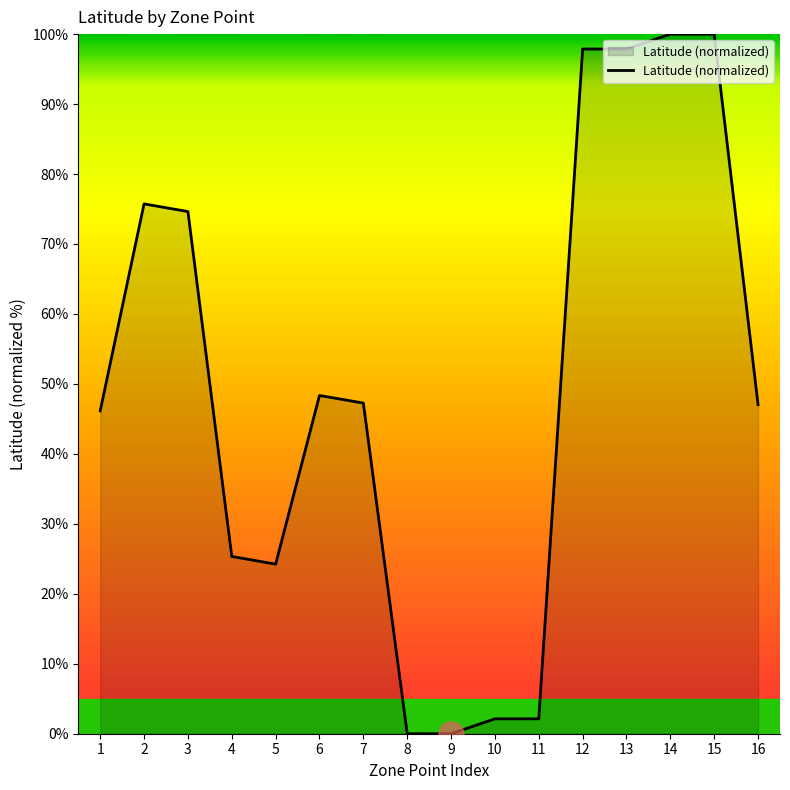

Approximately how many times larger is the value at 5 compared to 6?

0.5